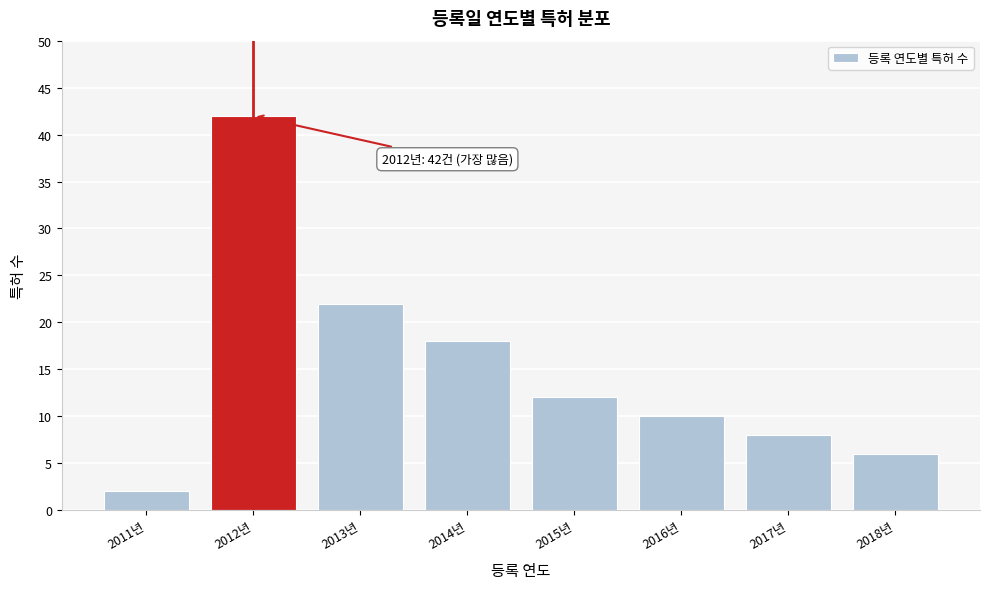

Reading right to left, list all the values displayed in this chart.

2018년=6	2017년=8	2016년=10	2015년=12	2014년=18	2013년=22	2012년=42	2011년=2